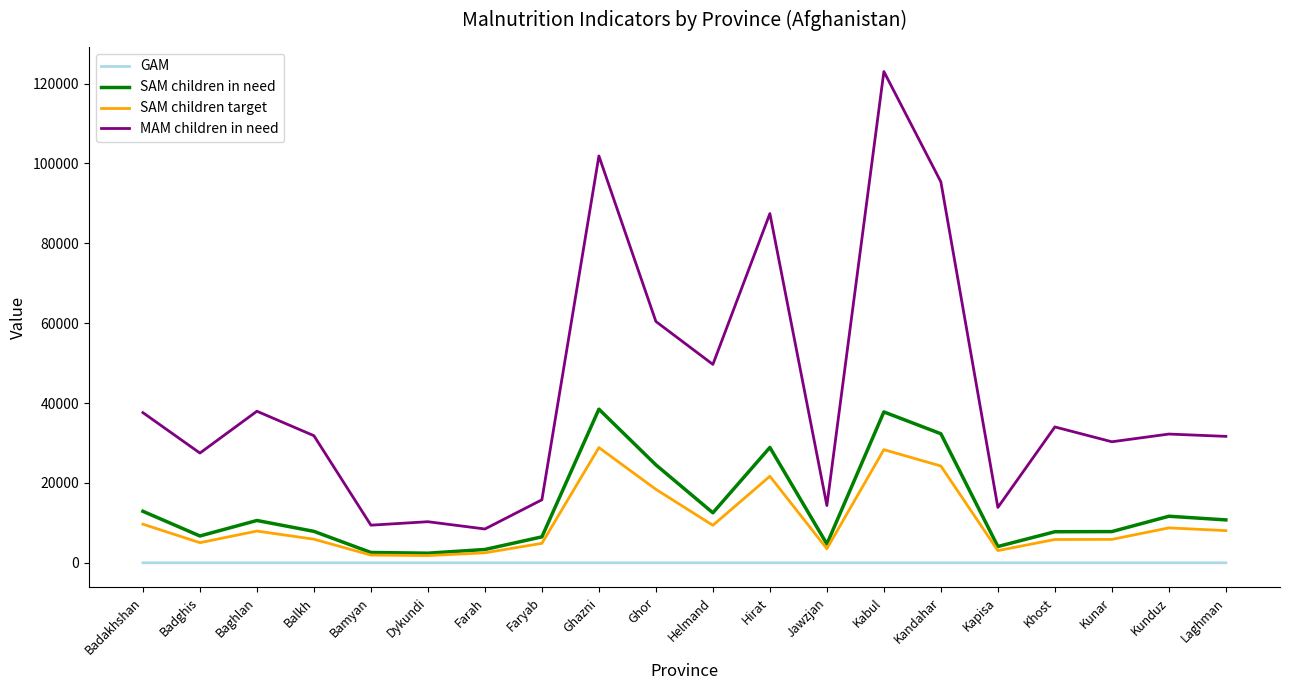

What are all the series names shown in the legend?

GAM, SAM children in need, SAM children target, MAM children in need